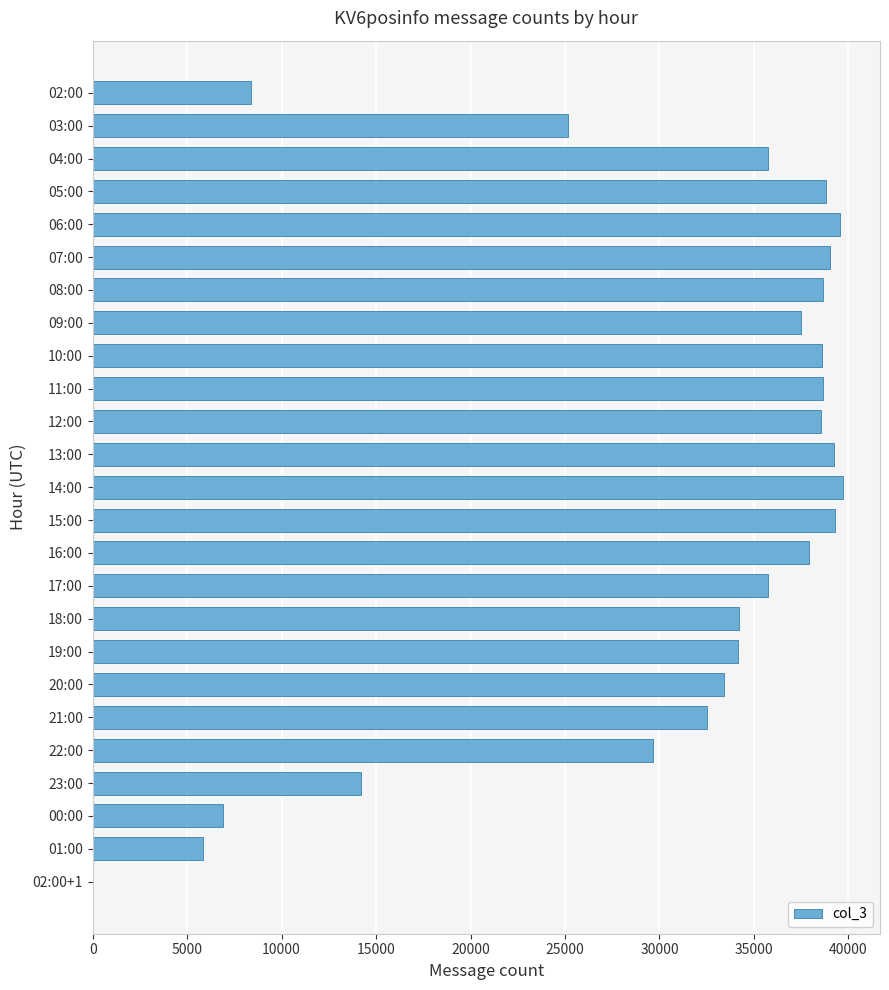

What is the sum of all values?

761294